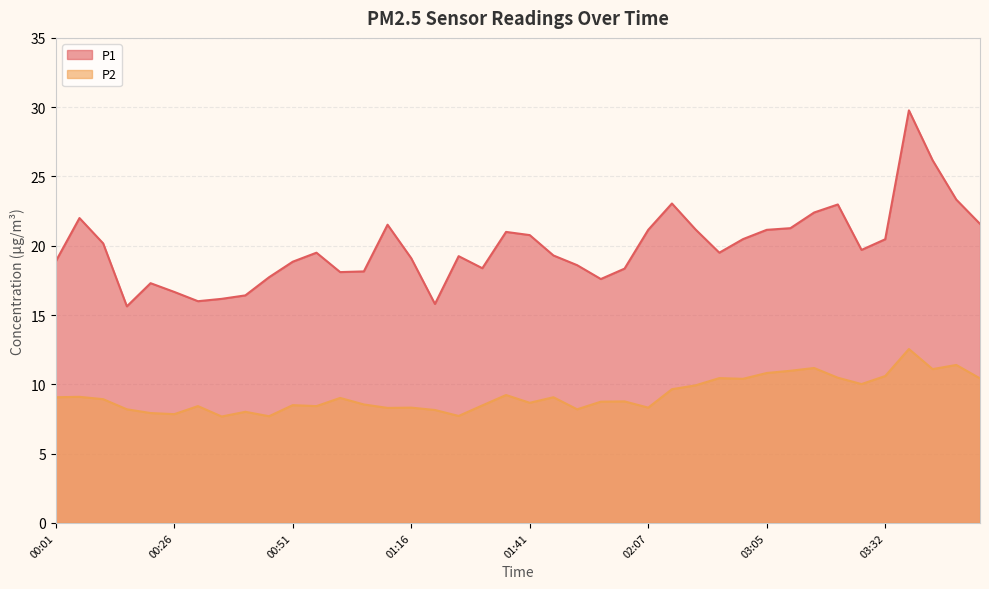

List the series in order of their overall mean, highest first.

P1, P2